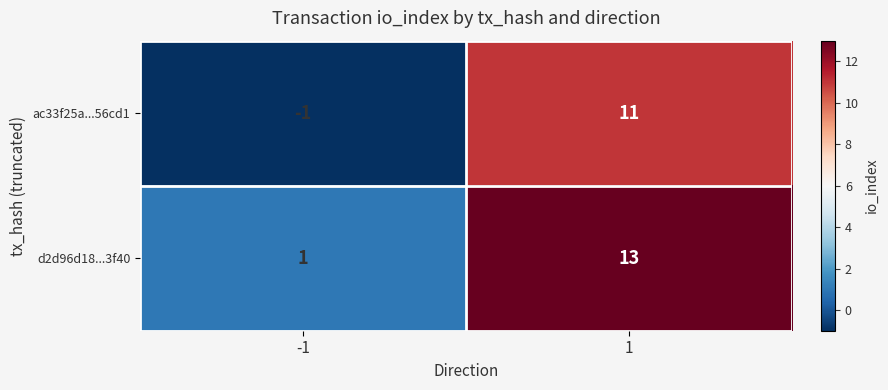

Is the value of d2d96d18...3f40 at -1 greater than the value of ac33f25a...56cd1 at -1?

Yes